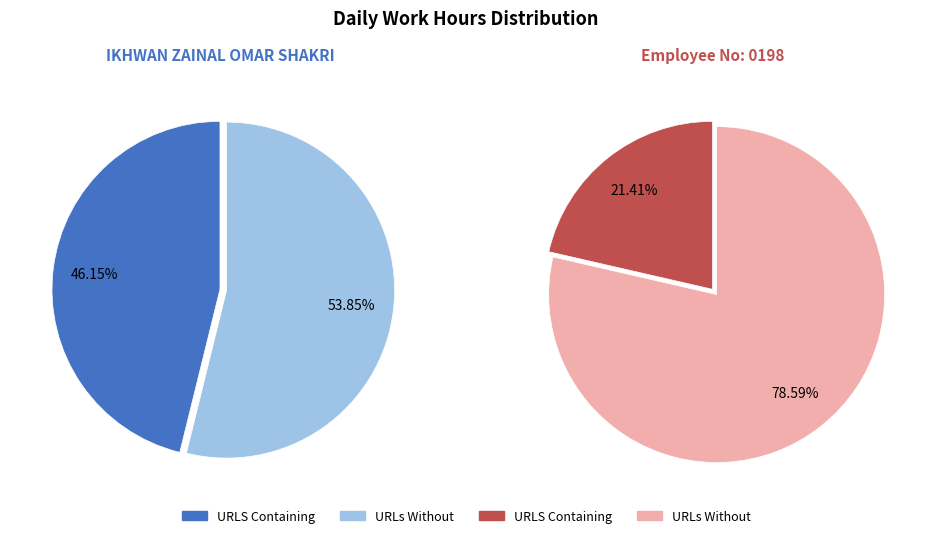

Is 13-Wed the majority of the pie?

No